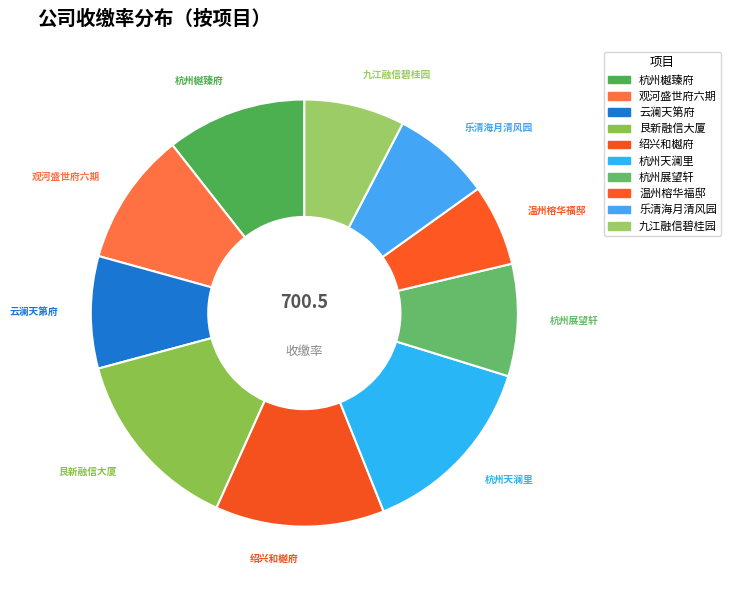

What is the ratio of the value at 绍兴和樾府 to the value at 杭州樾臻府?

1.2